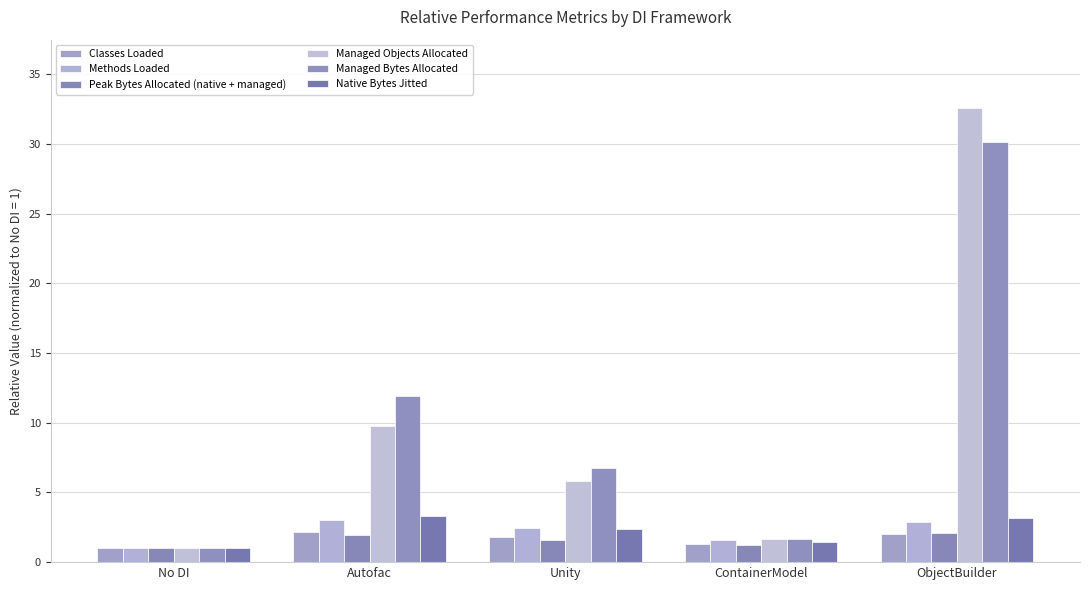

Are the bars horizontal?

No